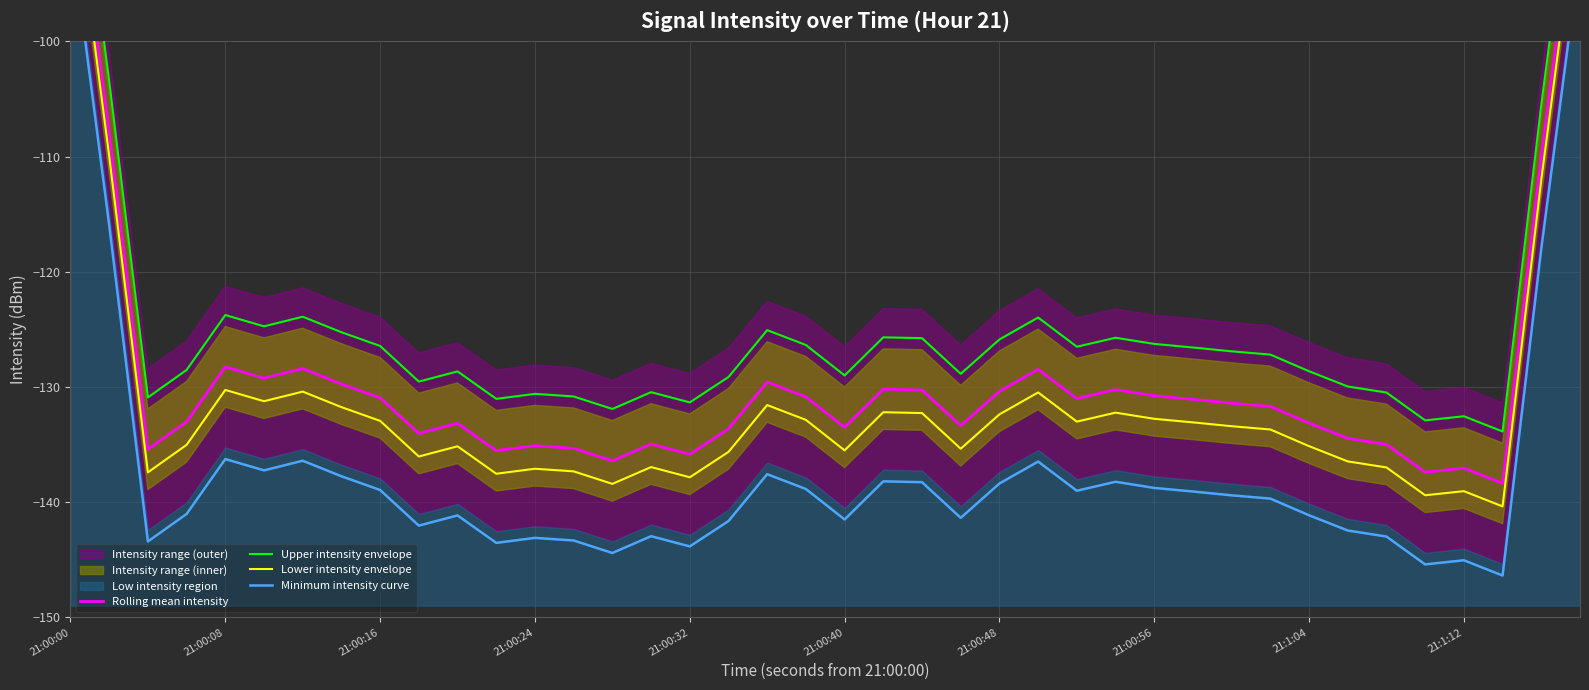

How many data points in Rolling mean intensity are less than -131?

23